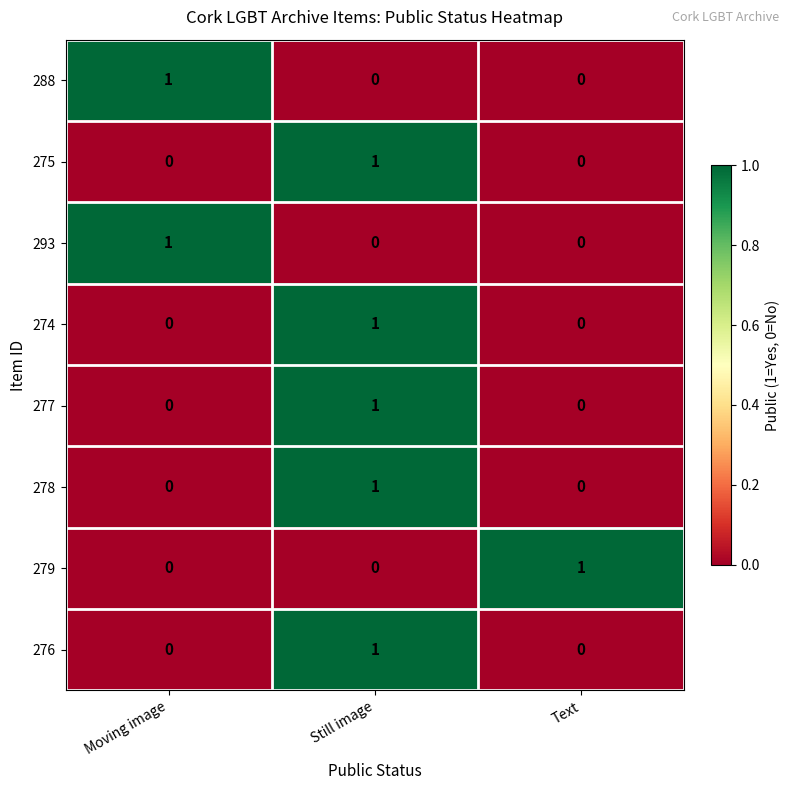

What is the spread (max minus min) of values at Moving image?

1